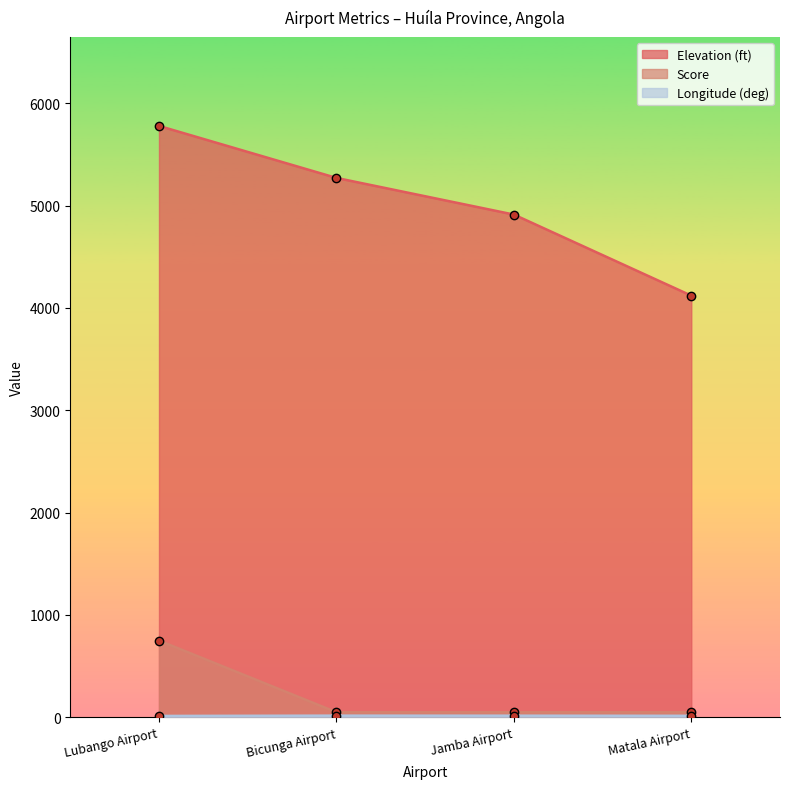

Which category has the highest value across all series?

Lubango Airport